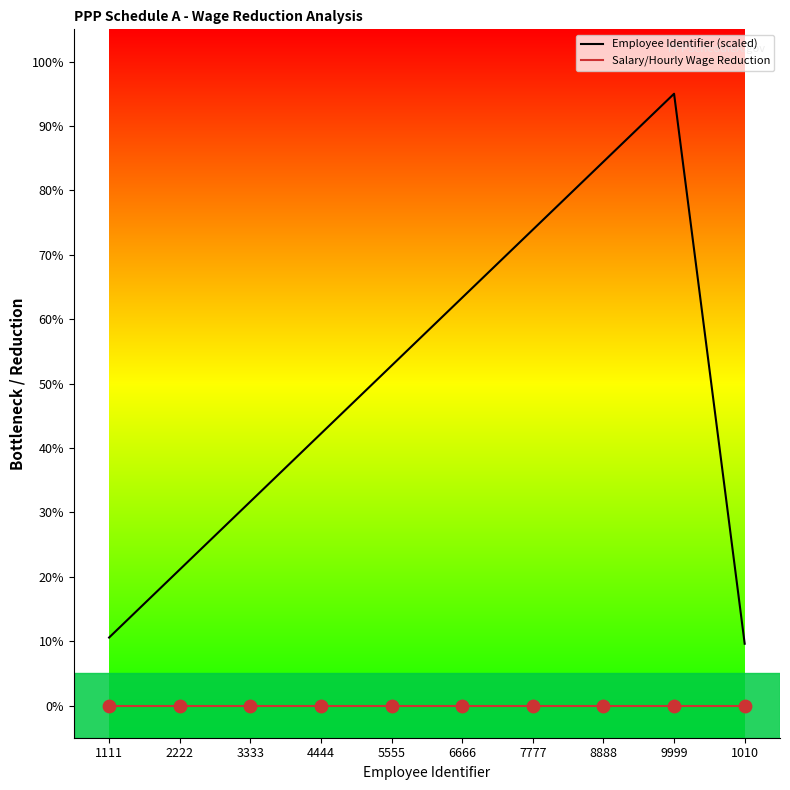

Which series has the widest spread of values?

Employee Identifier (scaled)